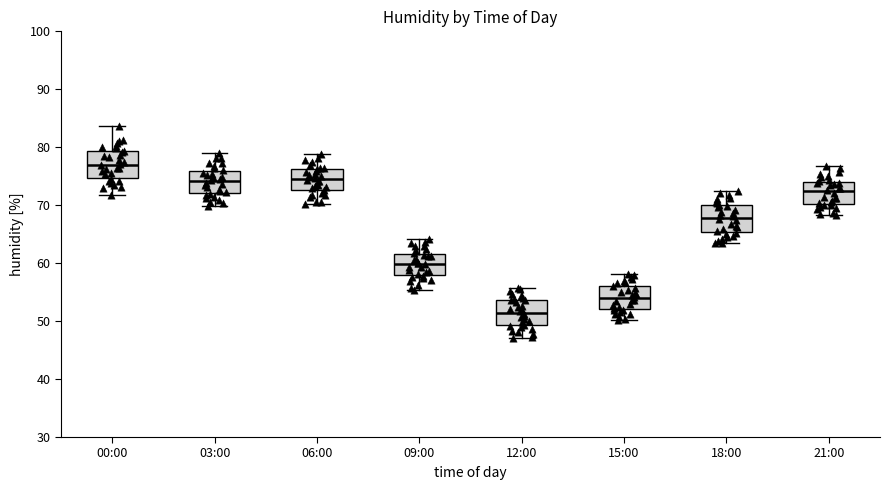

Reading left to right, read every box against the y-axis: the position of its median line, the range the box covers, and the ends of its whiskers. The values are not printed on the chart, so give them approximately, as read against the axis.

00:00: median 77, box 75 to 79, whiskers 72 to 84
03:00: median 74, box 72 to 76, whiskers 70 to 79
06:00: median 75, box 73 to 76, whiskers 70 to 79
09:00: median 60, box 58 to 62, whiskers 55 to 64
12:00: median 51, box 49 to 54, whiskers 47 to 56
15:00: median 54, box 52 to 56, whiskers 50 to 58
18:00: median 68, box 65 to 70, whiskers 63 to 72
21:00: median 72, box 70 to 74, whiskers 68 to 77